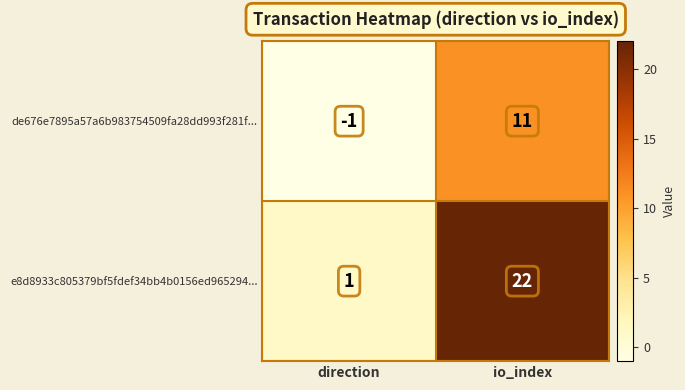

At which category is the sum across all series the highest?

io_index